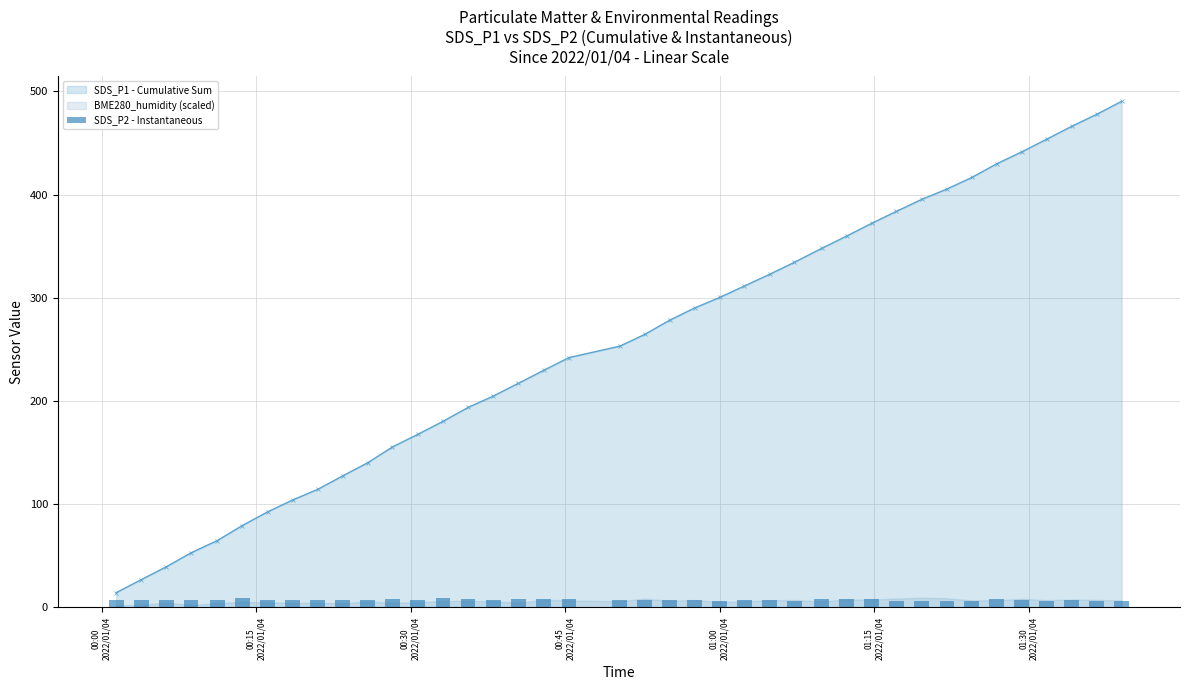

True or false: SDS_P1 - Cumulative Sum has more than 2 interior local peaks.

False